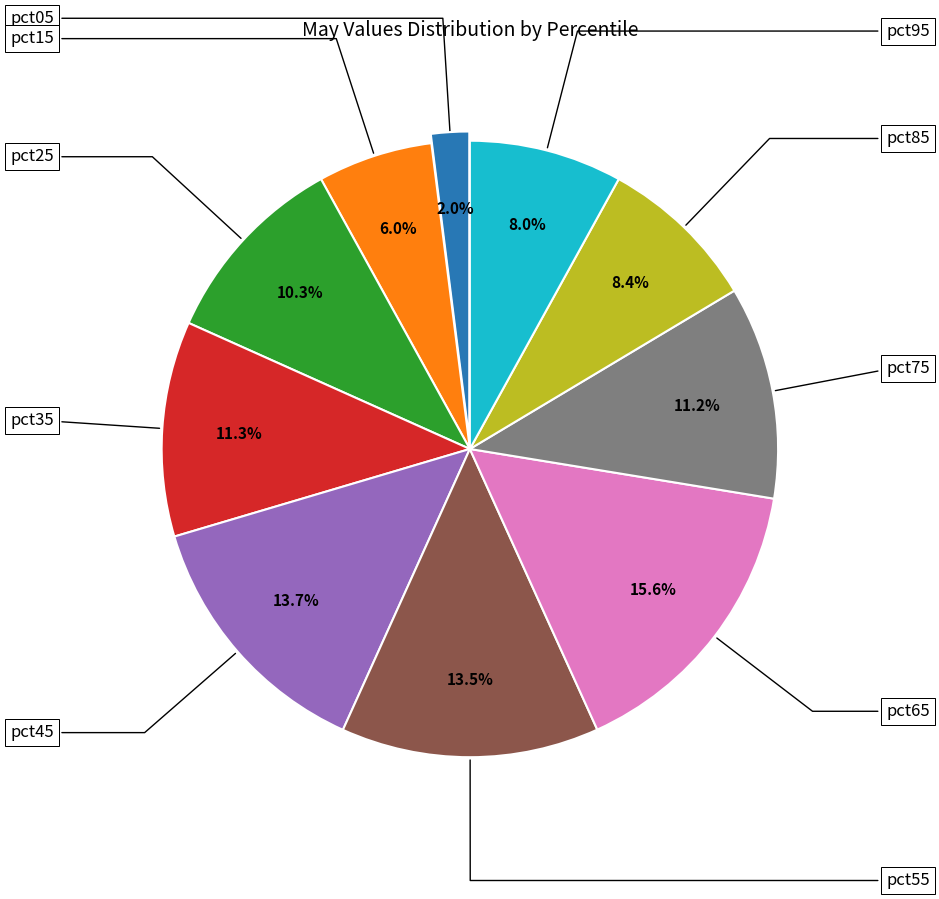

Is there a majority slice in this chart?

No